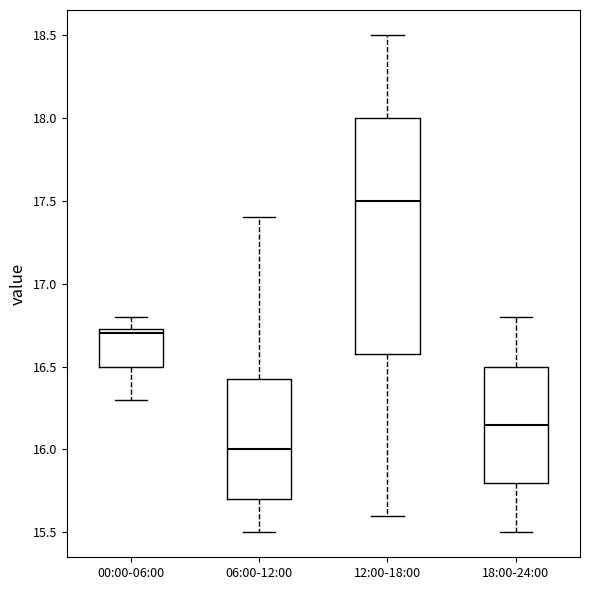

Reading left to right, read every box against the y-axis: the position of its median line, the range the box covers, and the ends of its whiskers. The values are not printed on the chart, so give them approximately, as read against the axis.

00:00-06:00: median 16.70, box 16.50 to 16.75, whiskers 16.30 to 16.80
06:00-12:00: median 16.00, box 15.70 to 16.45, whiskers 15.50 to 17.40
12:00-18:00: median 17.50, box 16.60 to 18.00, whiskers 15.60 to 18.50
18:00-24:00: median 16.15, box 15.80 to 16.50, whiskers 15.50 to 16.80